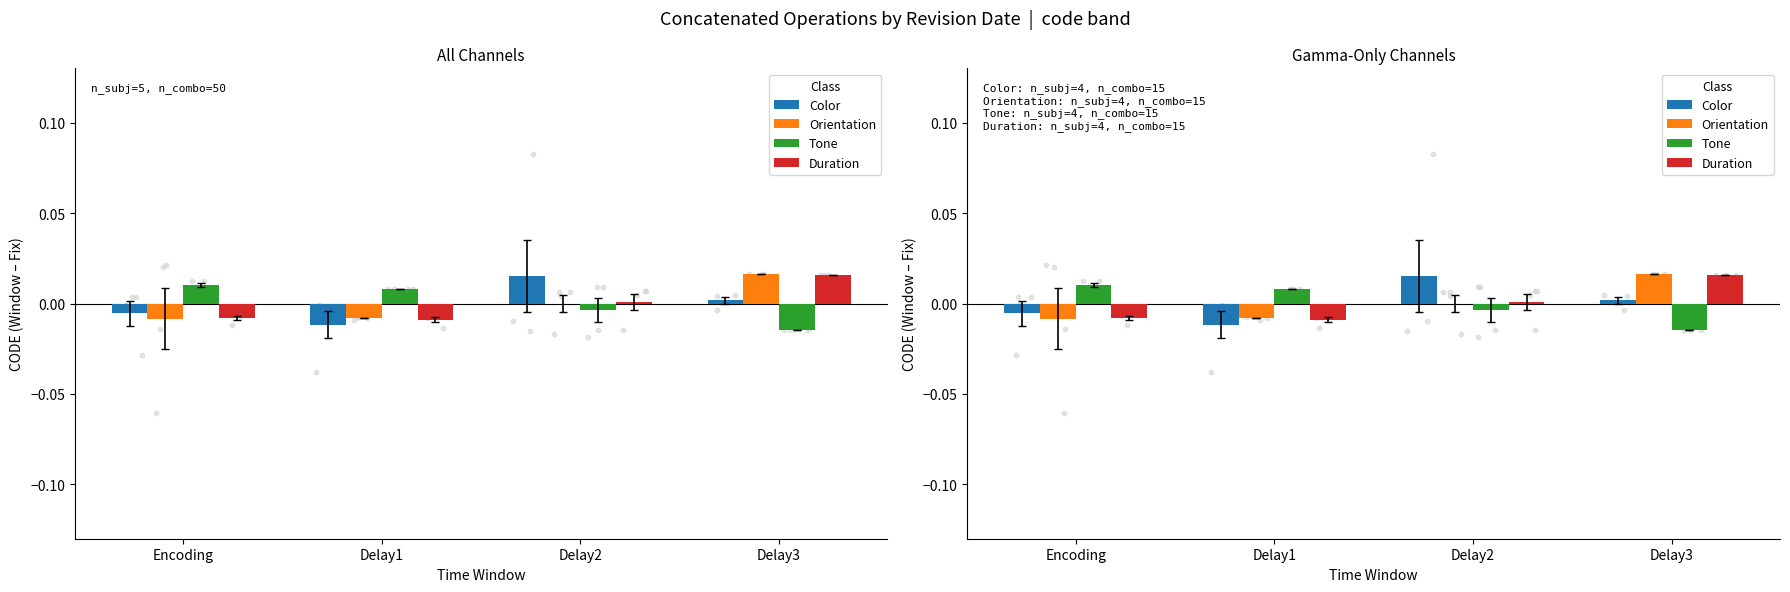

Which series reaches the maximum Y coordinate?

Orientation